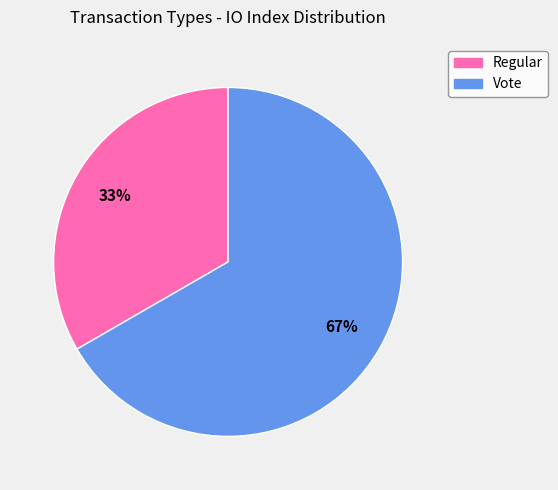

How many segments does this pie chart have?

2